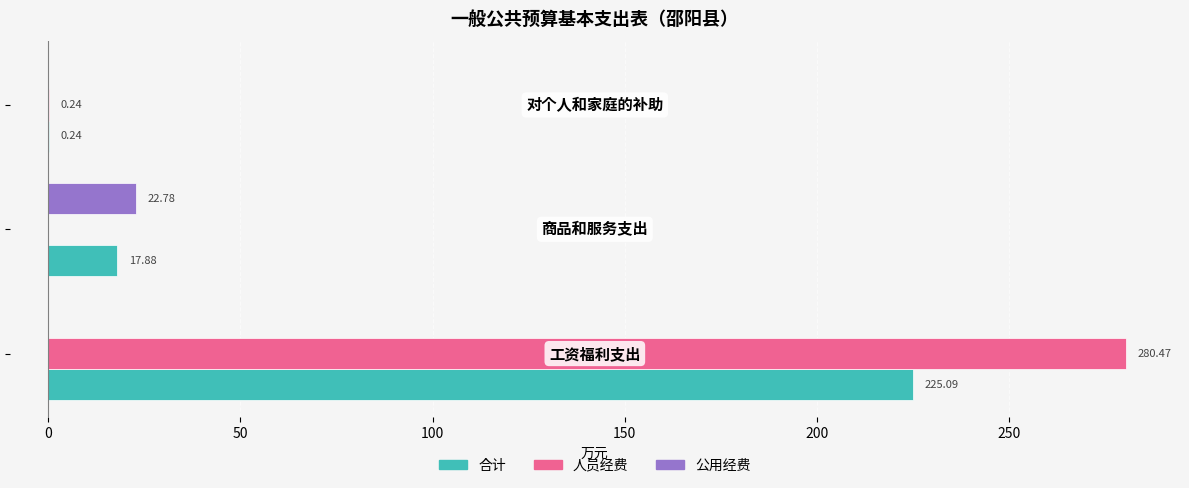

Which series has the largest total across all categories?

人员经费